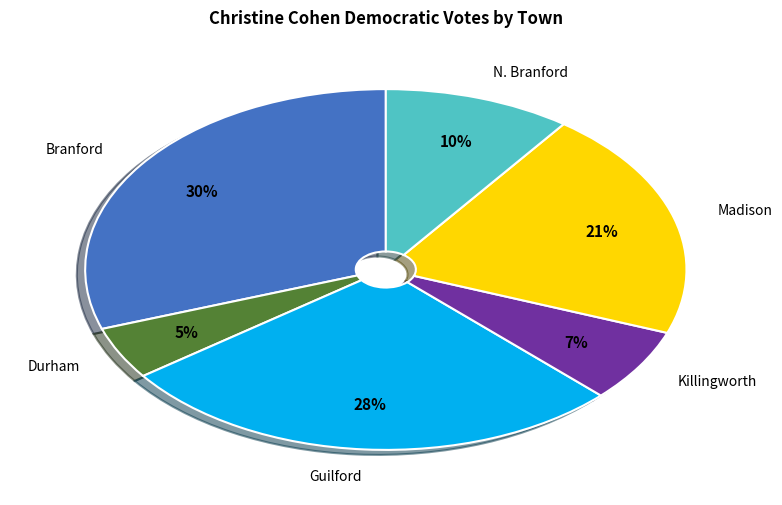

Approximately how many times larger is the value at Branford compared to Guilford?

1.1